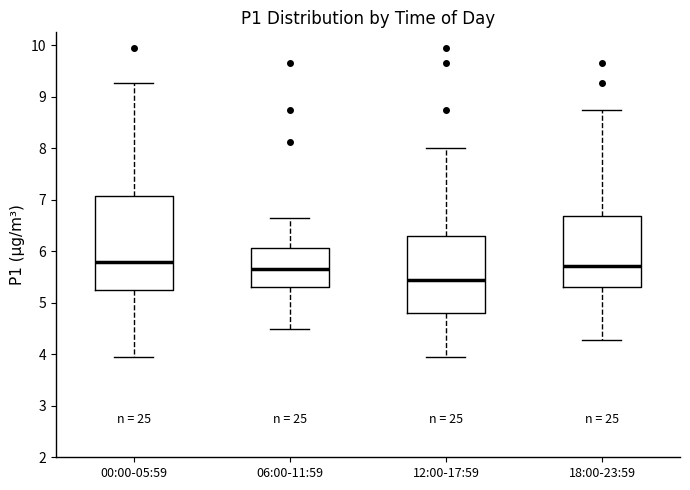

Which box is the tallest, from its lower edge to its upper edge?

00:00-05:59